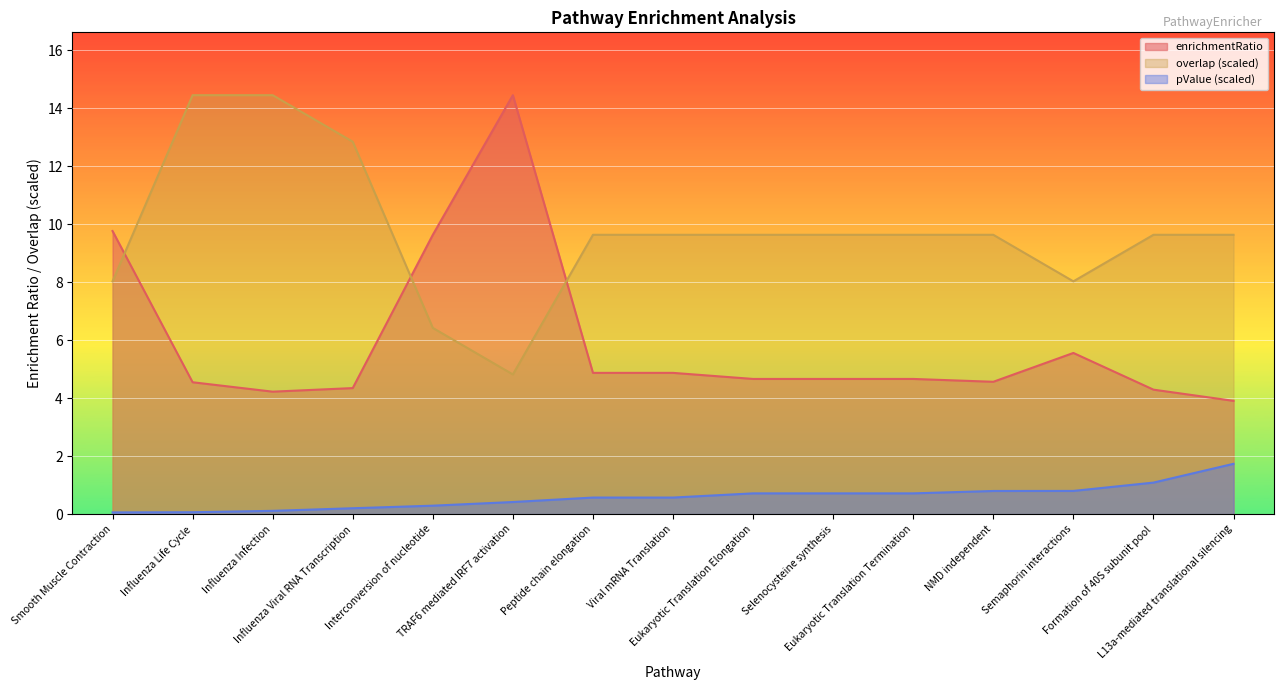

True or false: overlap has more than 0 points higher than both neighbors.

False